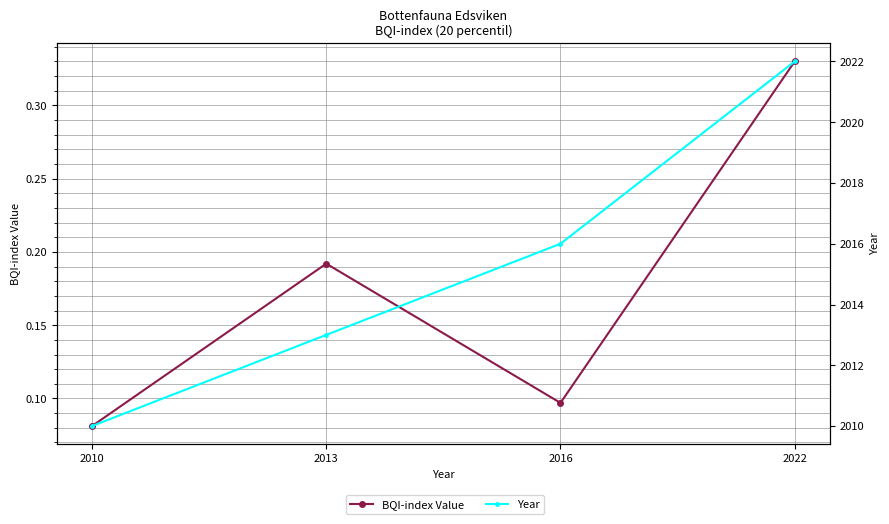

Is this an area chart (filled region under the line)?

No